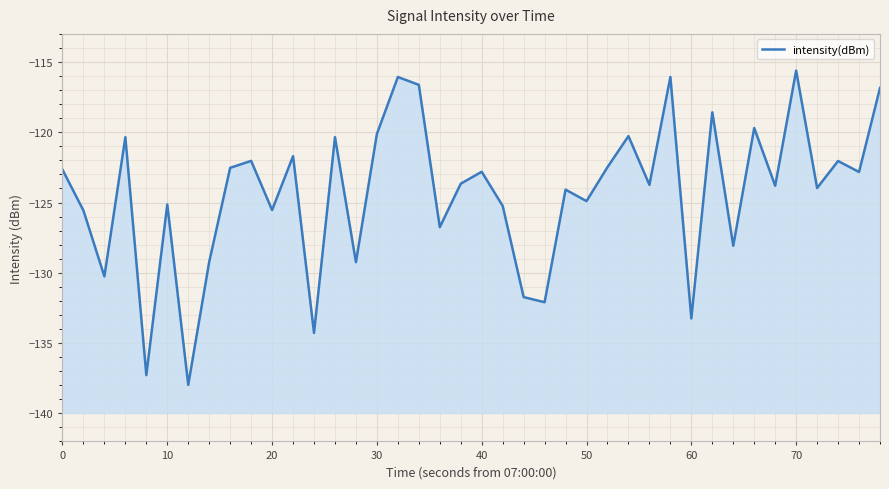

What is the difference between the values at 38 and 80?

0.8